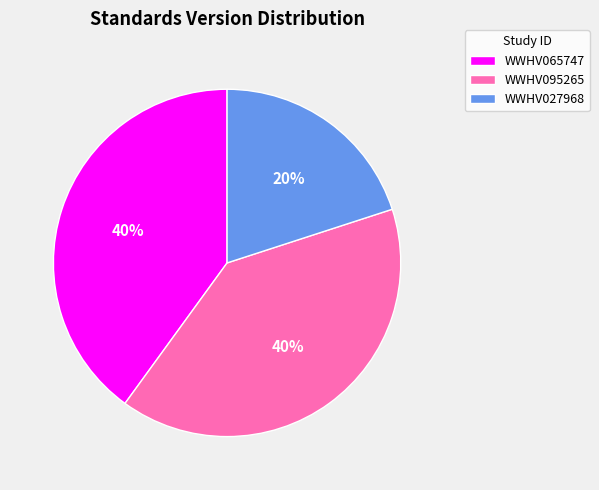

Is it true that WWHV027968 is 35% of the pie?

False